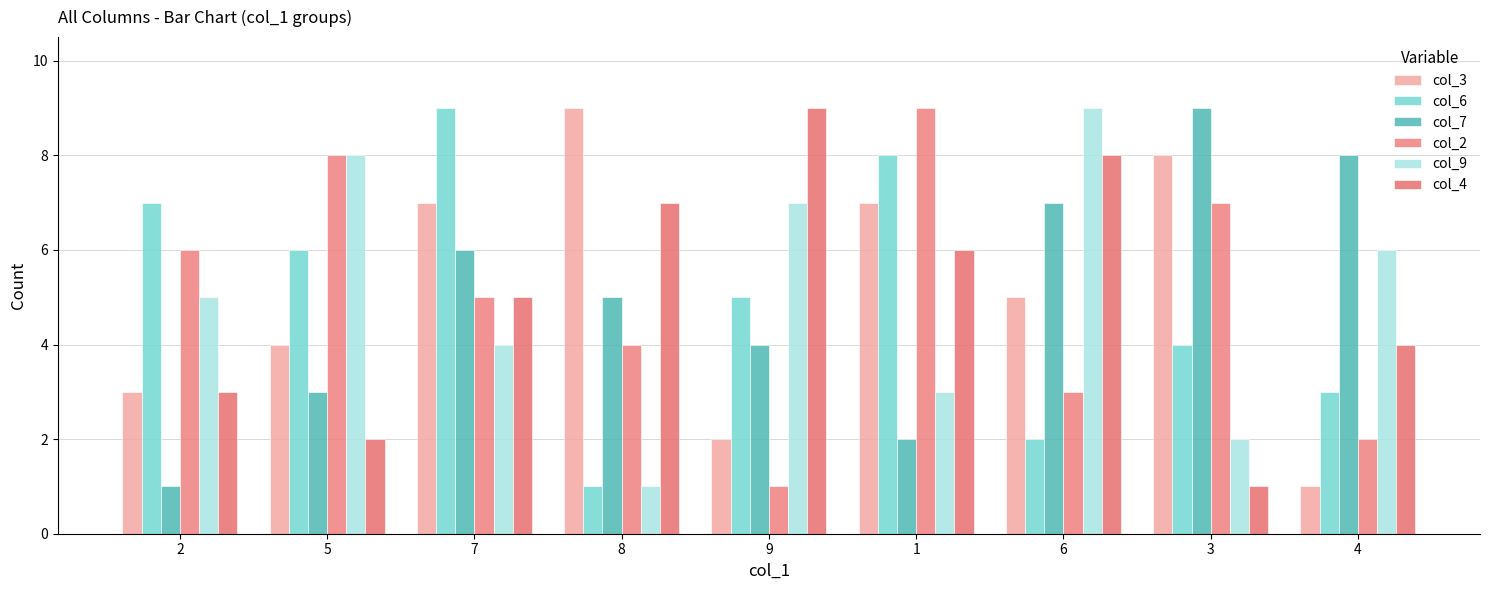

What are all the series names shown in the legend?

col_3, col_6, col_7, col_2, col_9, col_4